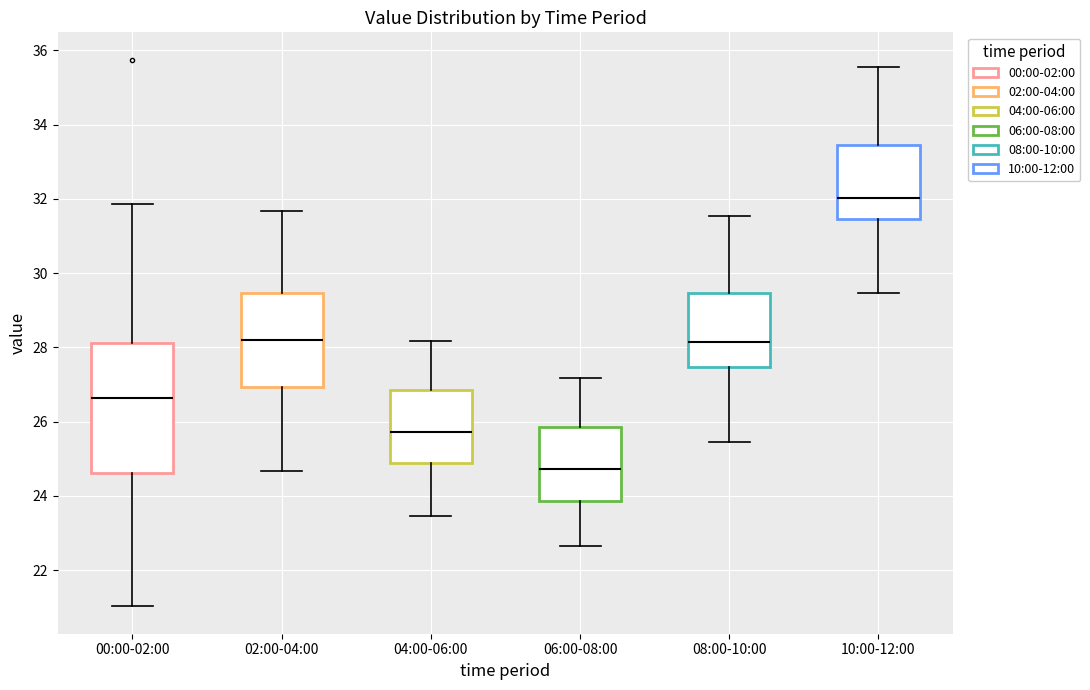

Which box's median line is the highest?

10:00-12:00